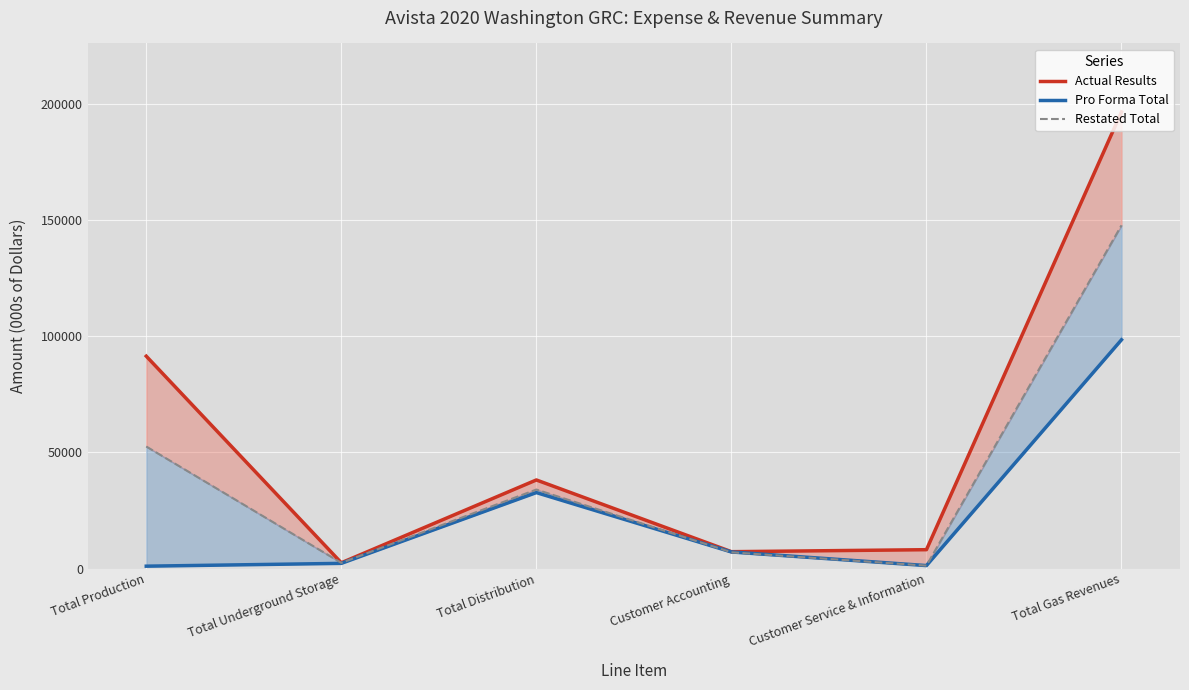

Where is the first local maximum for Restated Total?

Total Distribution